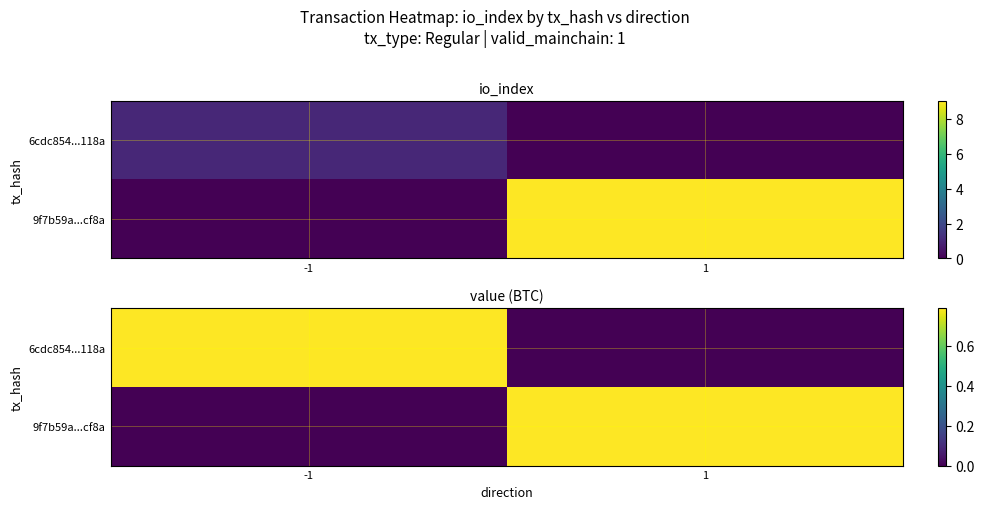

The 6cdc854...118a series shows 0.8 at -1. True or false?

True